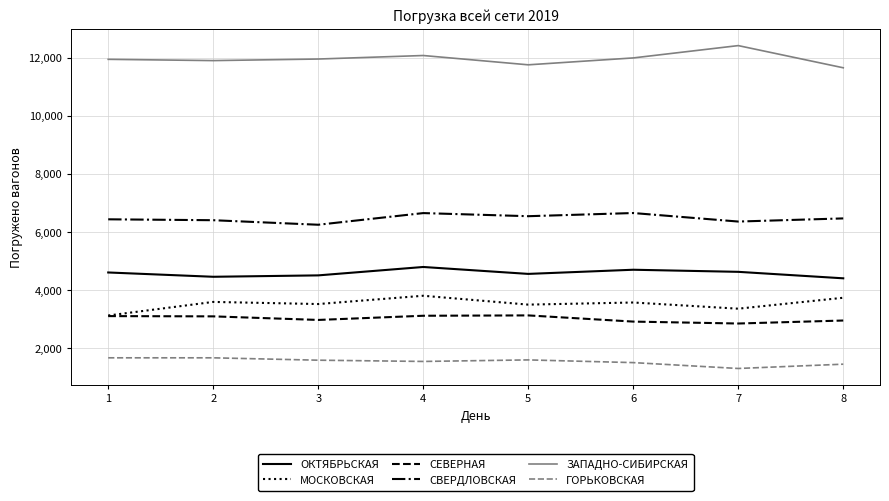

True or false: ГОРЬКОВСКАЯ and ЗАПАДНО-СИБИРСКАЯ cross at least once.

False